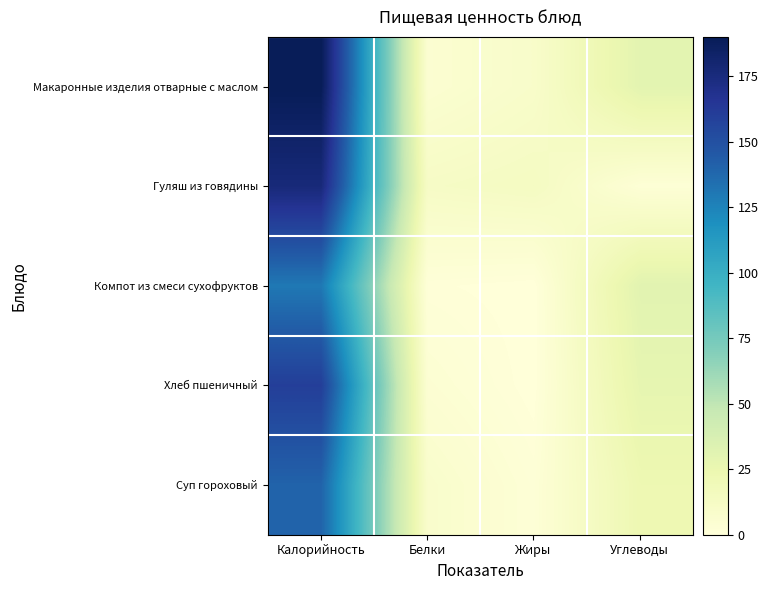

Which series has the largest total across all categories?

Макаронные изделия отварные с маслом